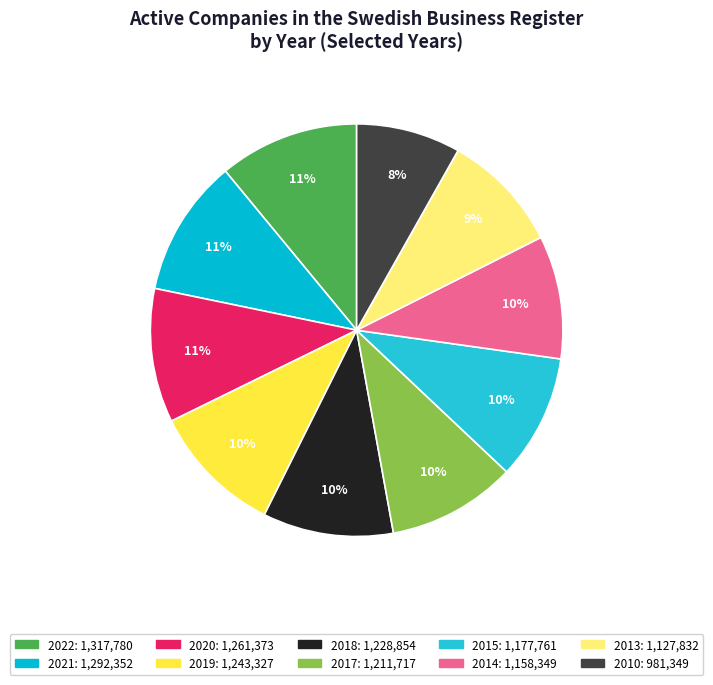

To the nearest percent, what is the difference between the largest and smallest slice percentages?

3%